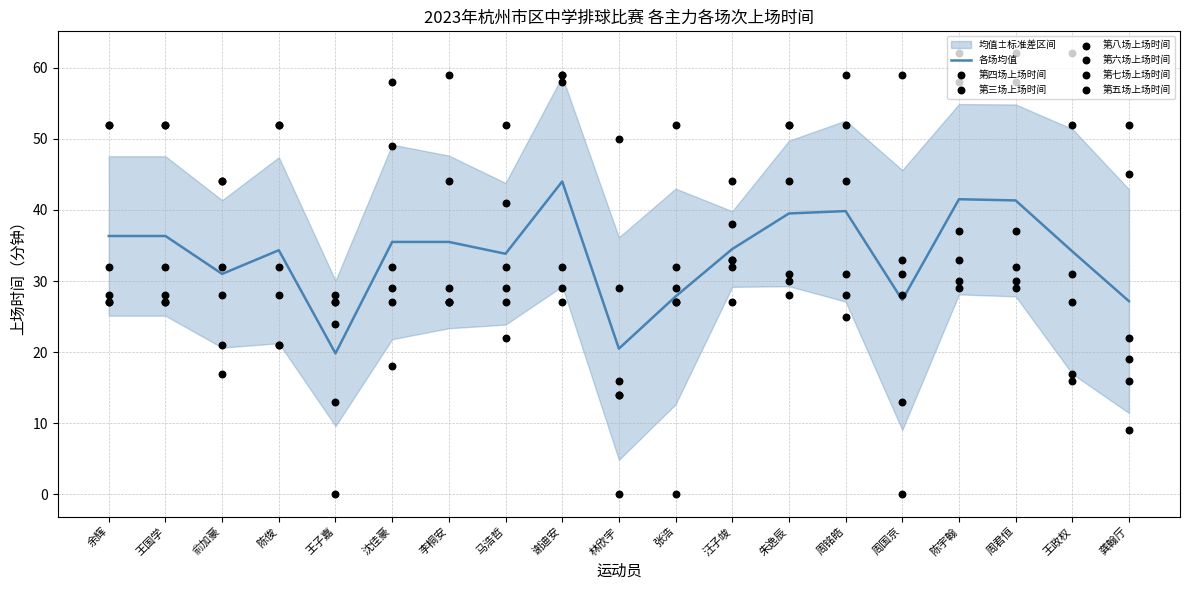

Is the value of 第三场上场时间 at 王子嘉 greater than the value of 第八场上场时间 at 龚翰厅?

Yes